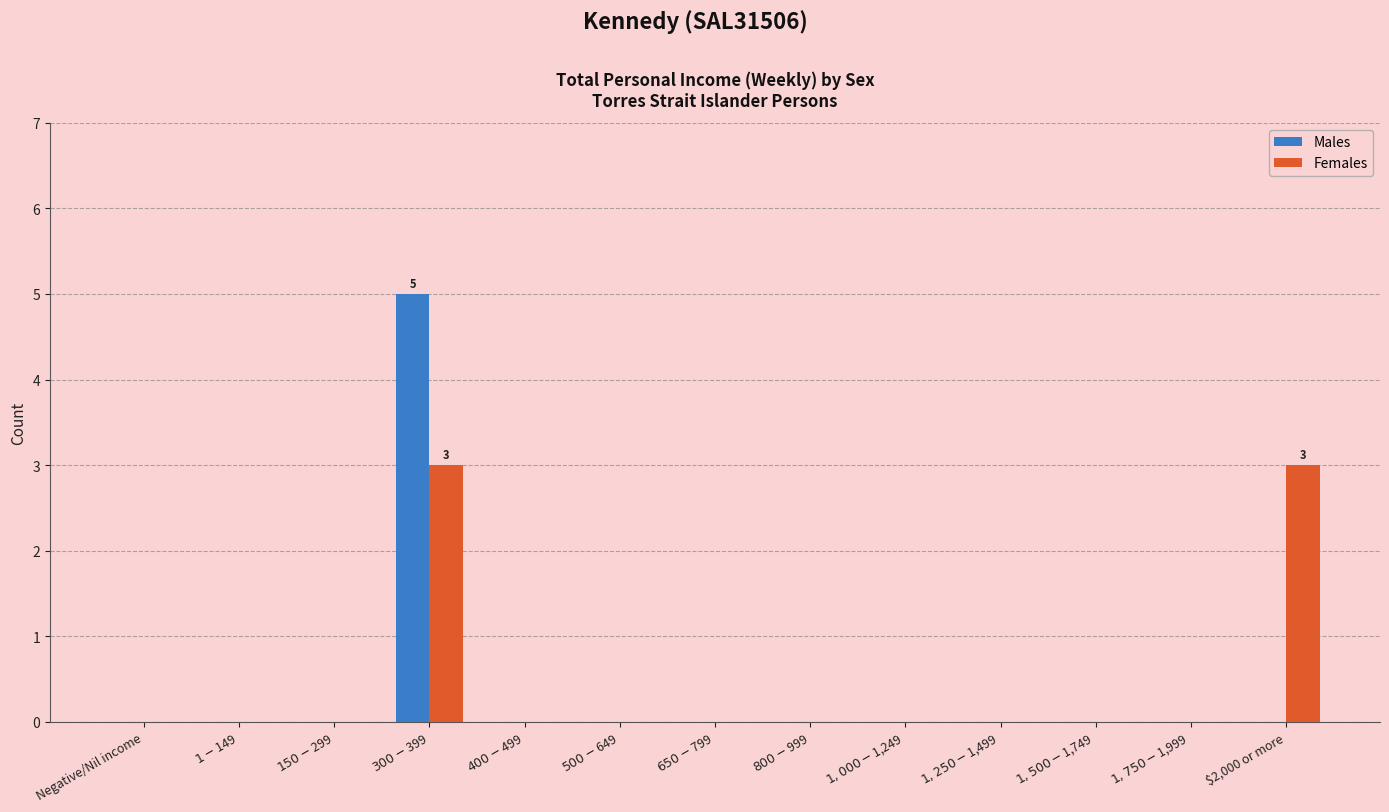

What is the greatest value displayed?

5